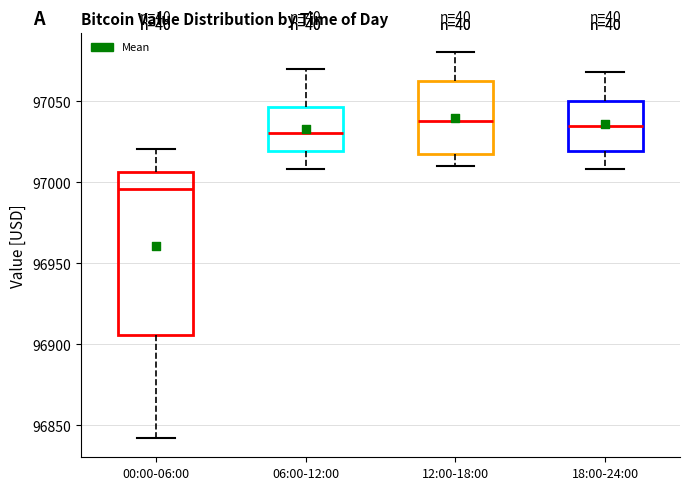

Which box is the tallest, from its lower edge to its upper edge?

00:00-06:00